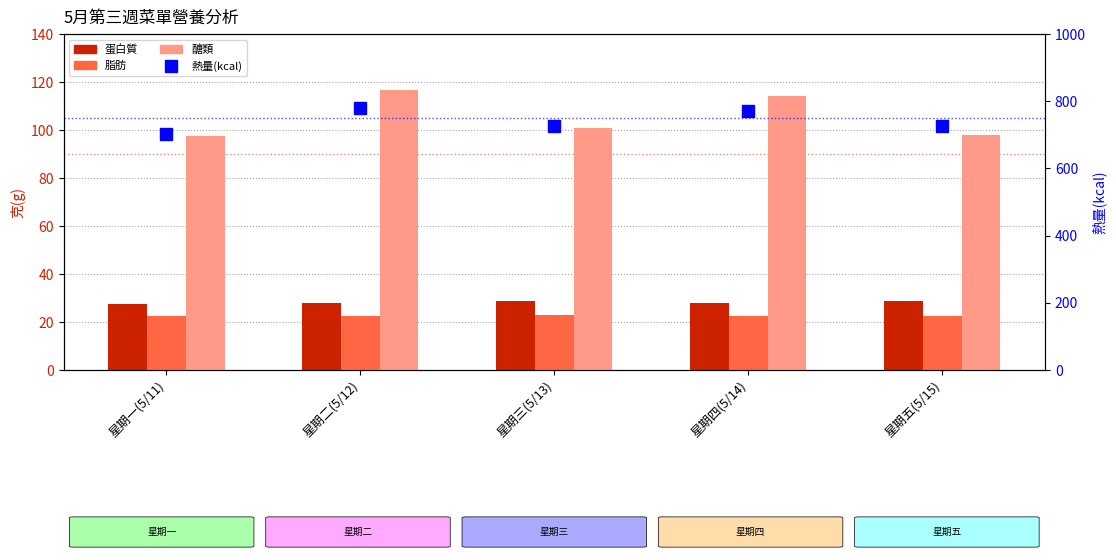

What is the minimum value shown in the chart?

22.5